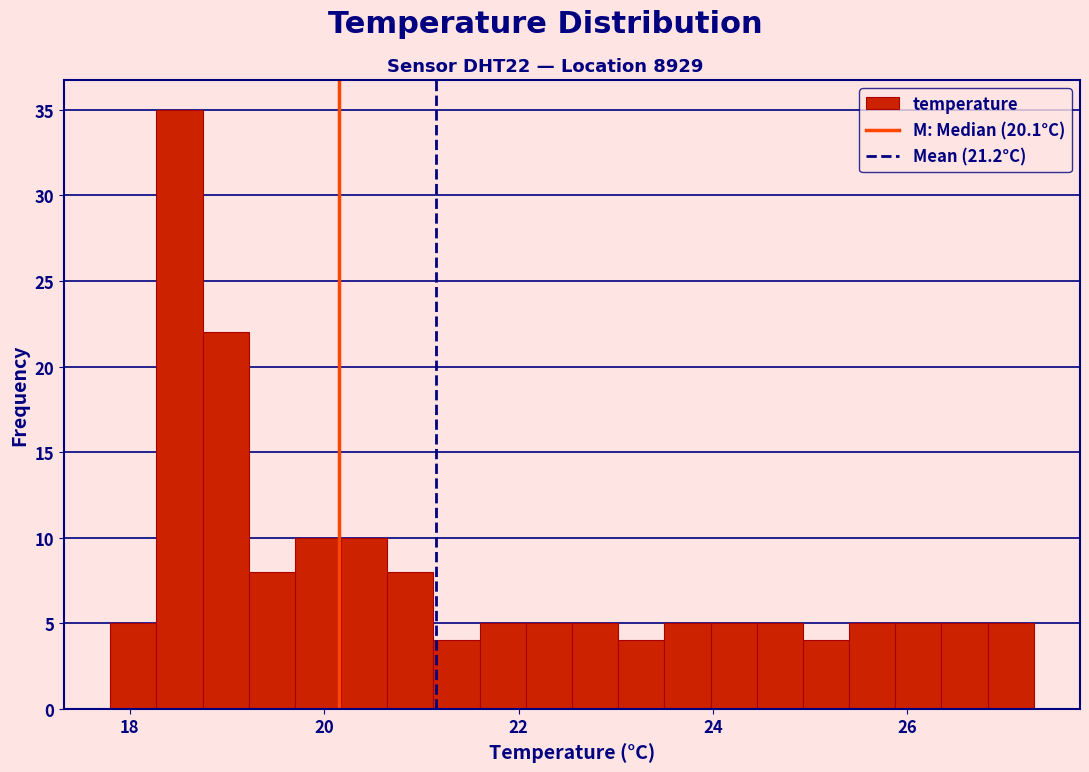

Around what value on the x-axis is the tallest bar? Give the approximate position of its centre, as read against the axis.

18.6